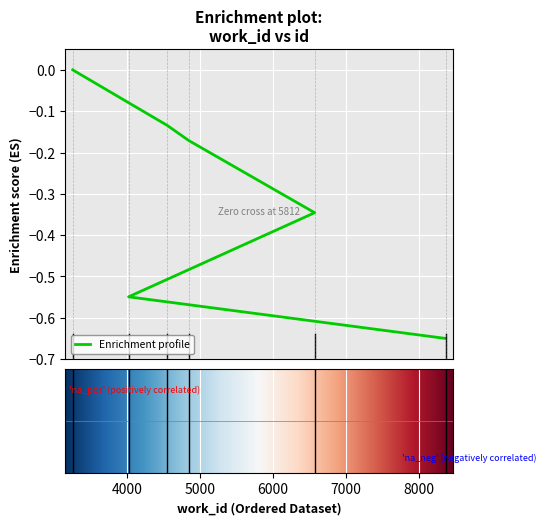

At which category does the chart reach its minimum across all series?

8365